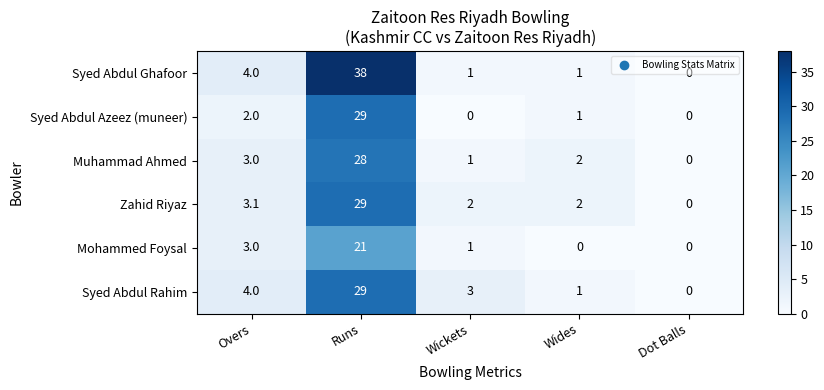

What is the difference between the maximum and minimum values in the Muhammad Ahmed series?

28.0